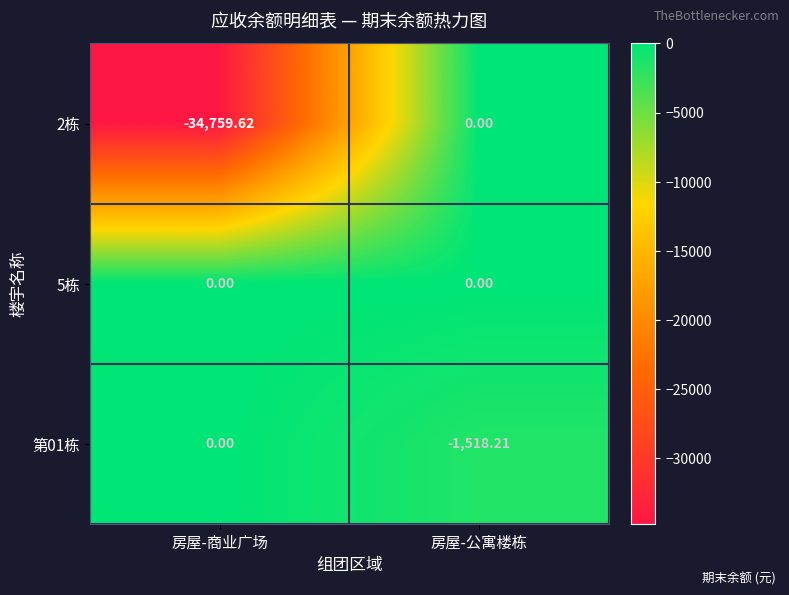

Where is 2栋 nearest to the value -17379?

房屋-公寓楼栋